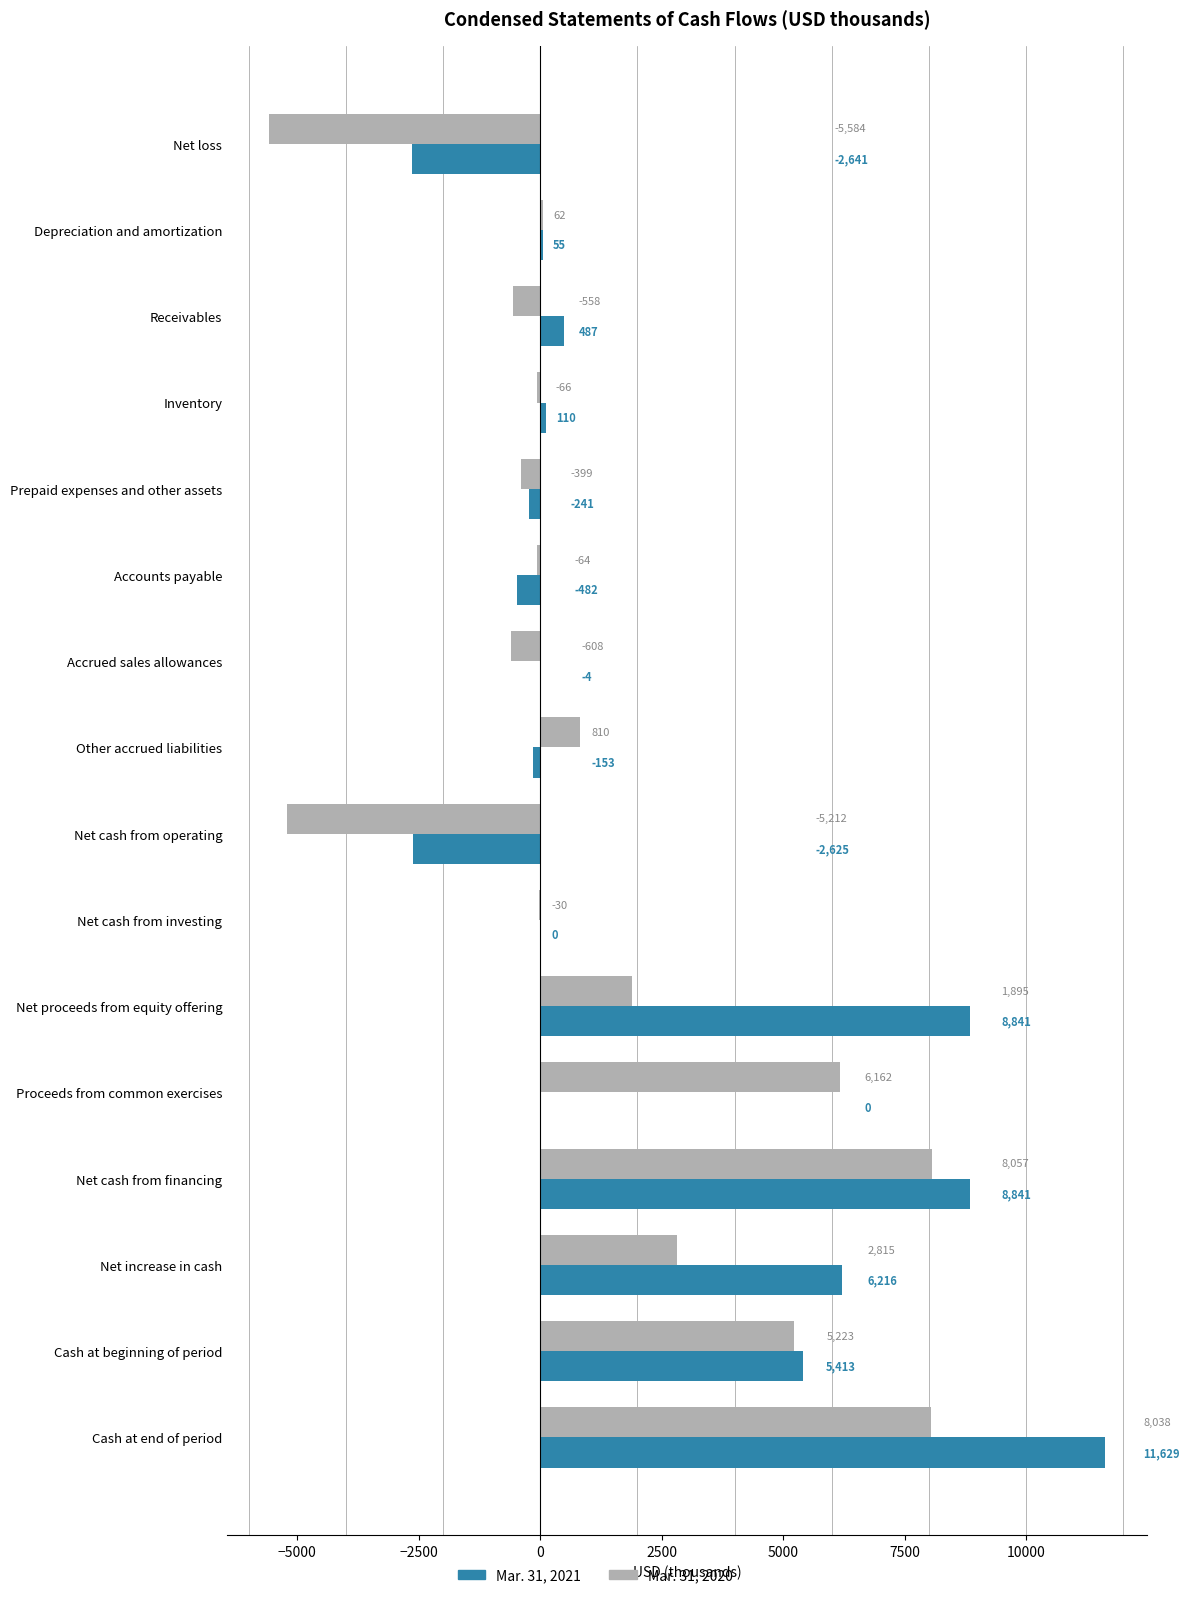

What are all the series names shown in the legend?

Mar. 31, 2021, Mar. 31, 2020